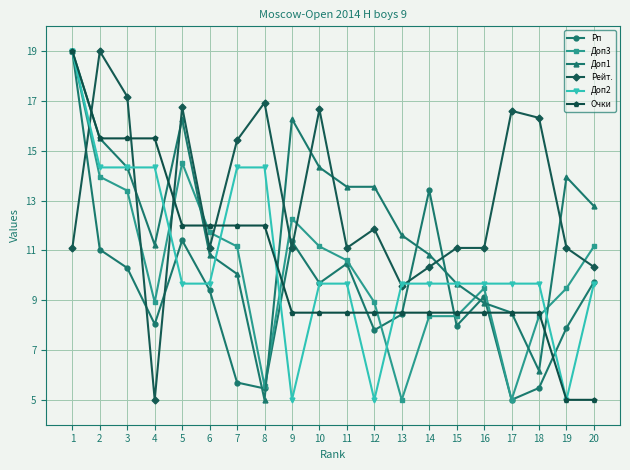

At which category is the sum across all series the highest?

1